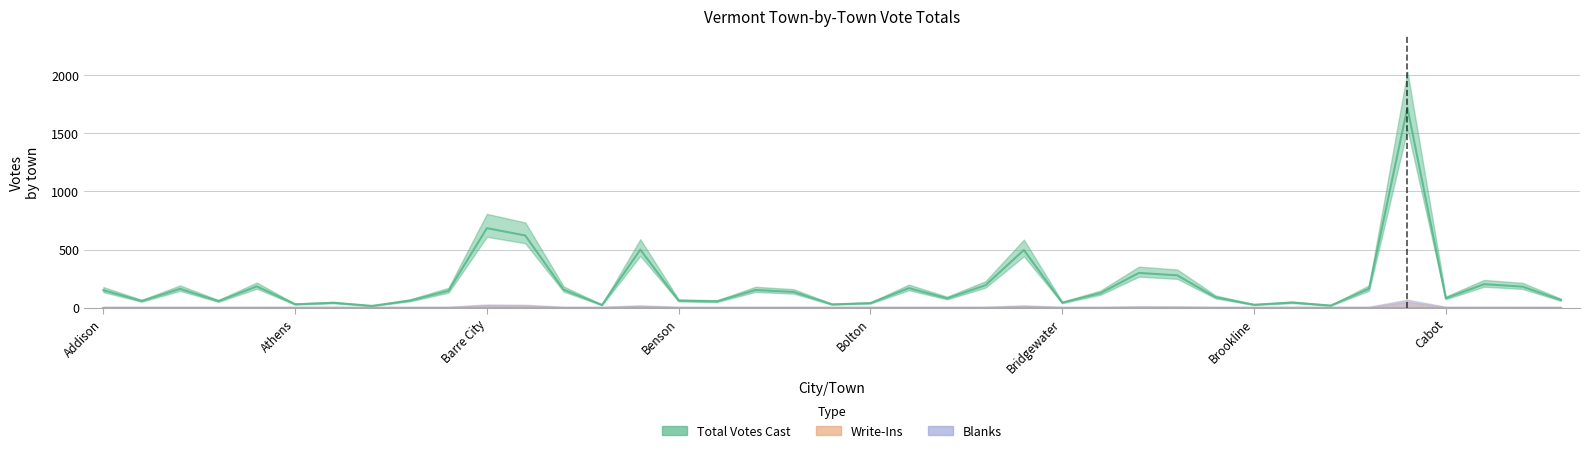

What position from the right is Baltimore?

32